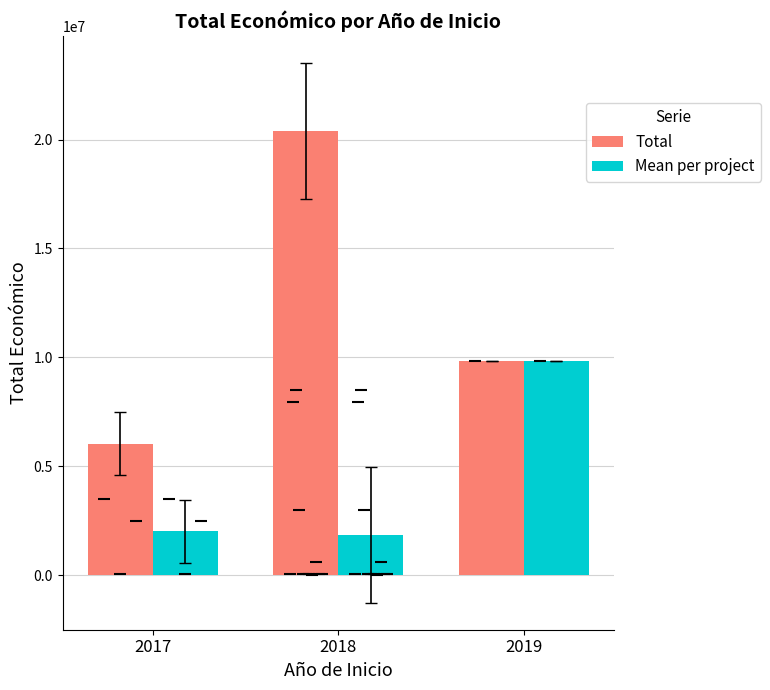

What is the value of the Mean per project bar at the 1st from the left?

2014177.3